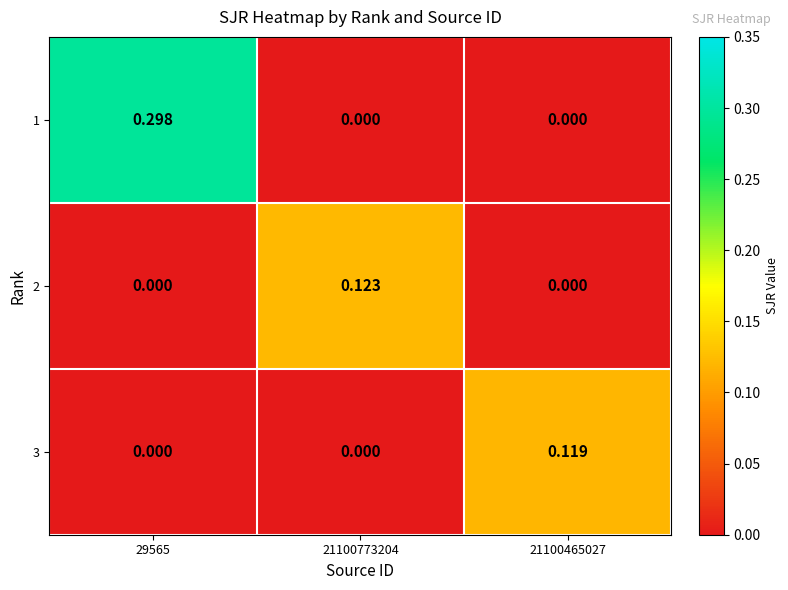

Is the value of 2 at 21100773204 greater than the value of 3 at 21100465027?

Yes